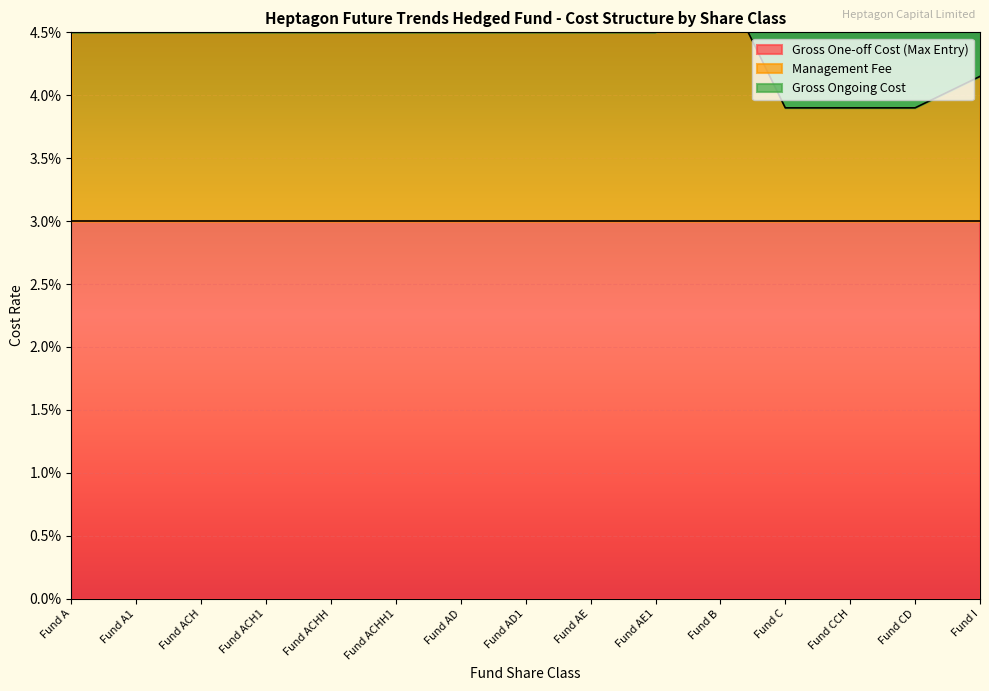

The Management Fee series shows 0.0 at Fund CCH. True or false?

False